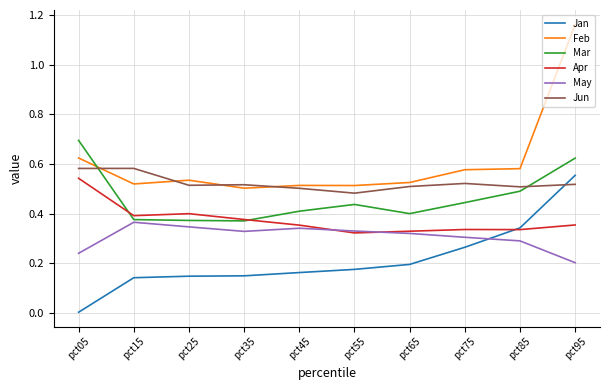

Which label corresponds to the largest value in the chart?

pct95